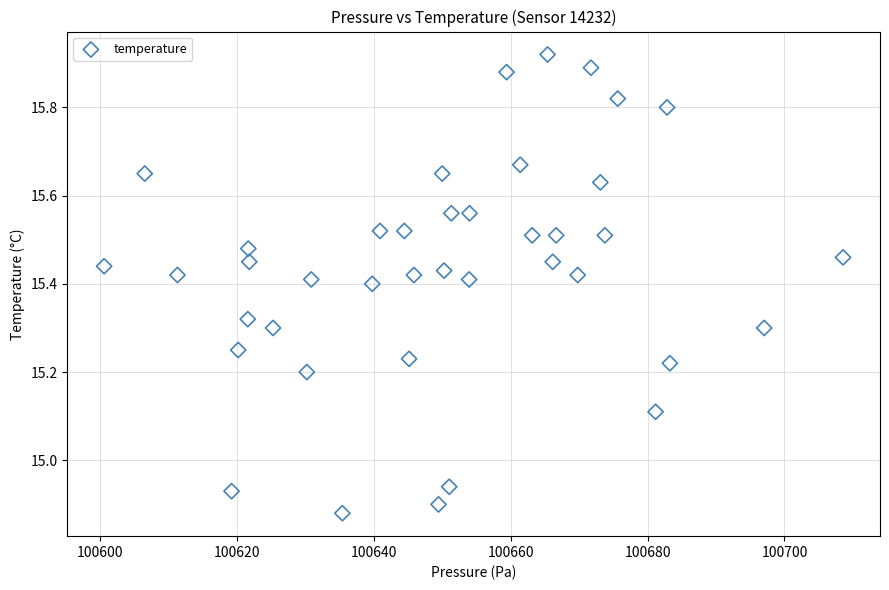

What is the range of Y values (max minus min)?

1.0